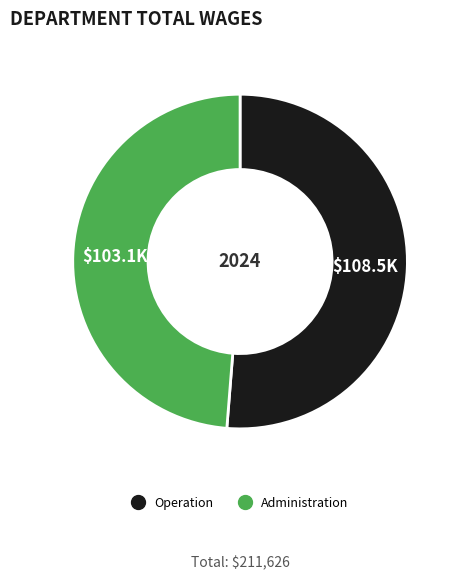

What is the majority slice?

Operation